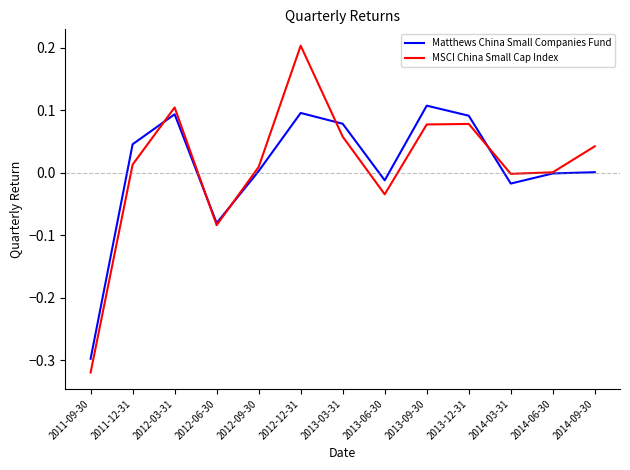

Which series has the widest spread of values?

MSCI China Small Cap Index